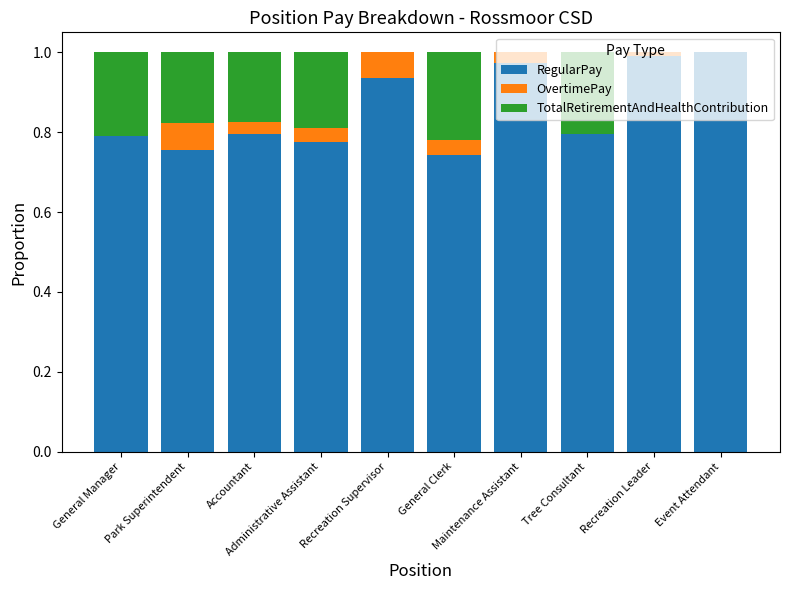

What is the label of the 6th bar from the right?

Recreation Supervisor